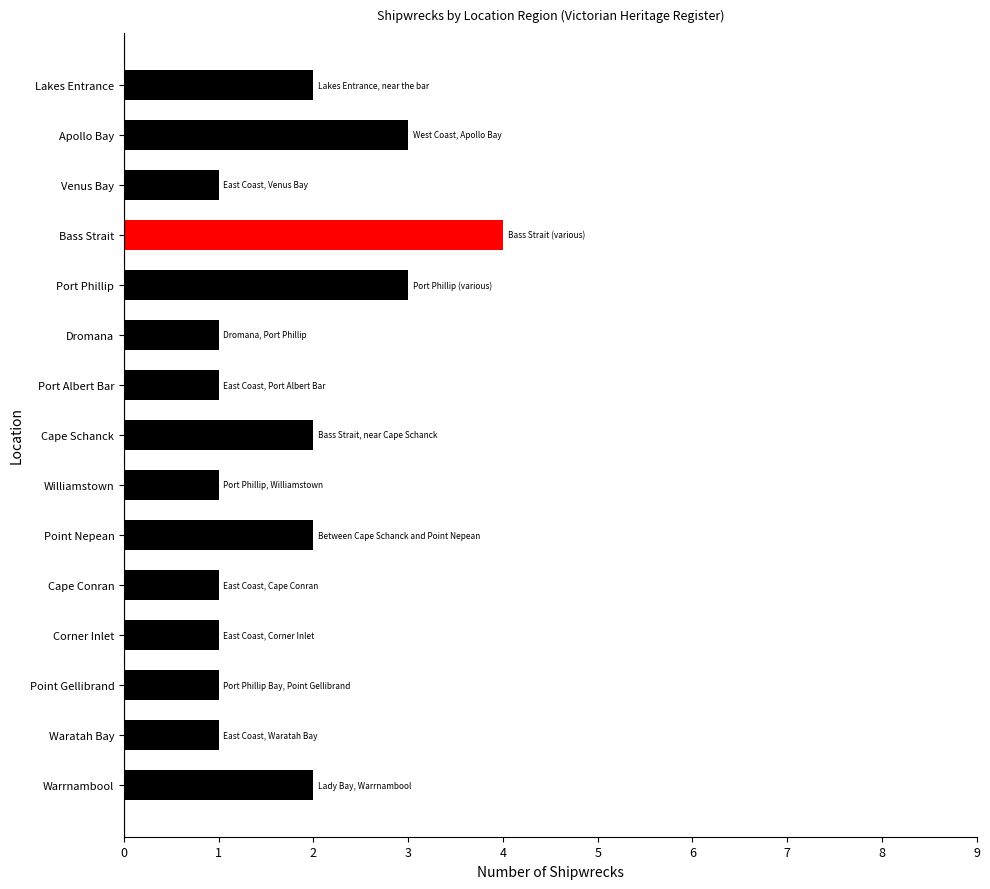

What is the maximum value shown in the chart?

4